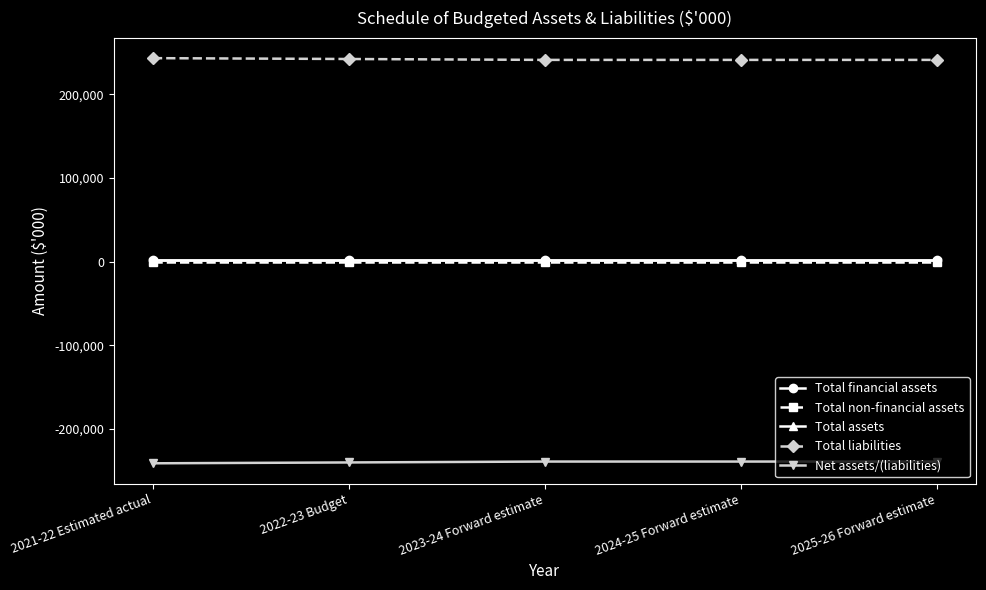

Which series has the largest total across all categories?

Total liabilities